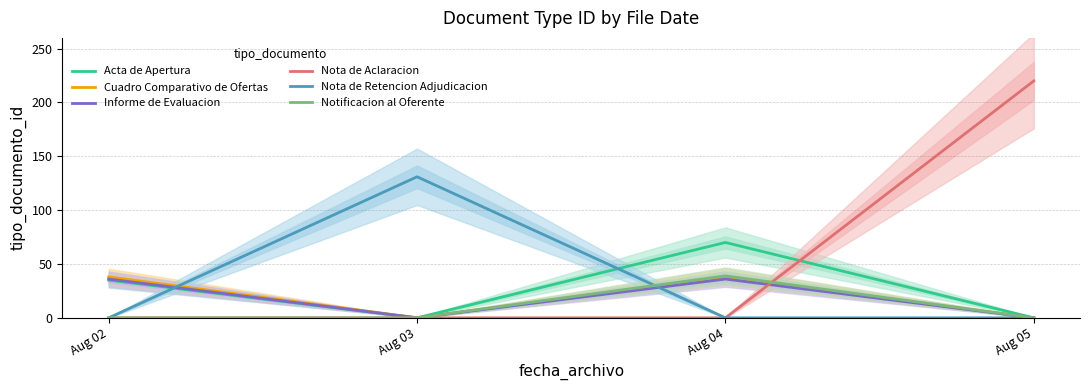

What is the difference between the Acta de Apertura values at Aug 02 and Aug 03?

35